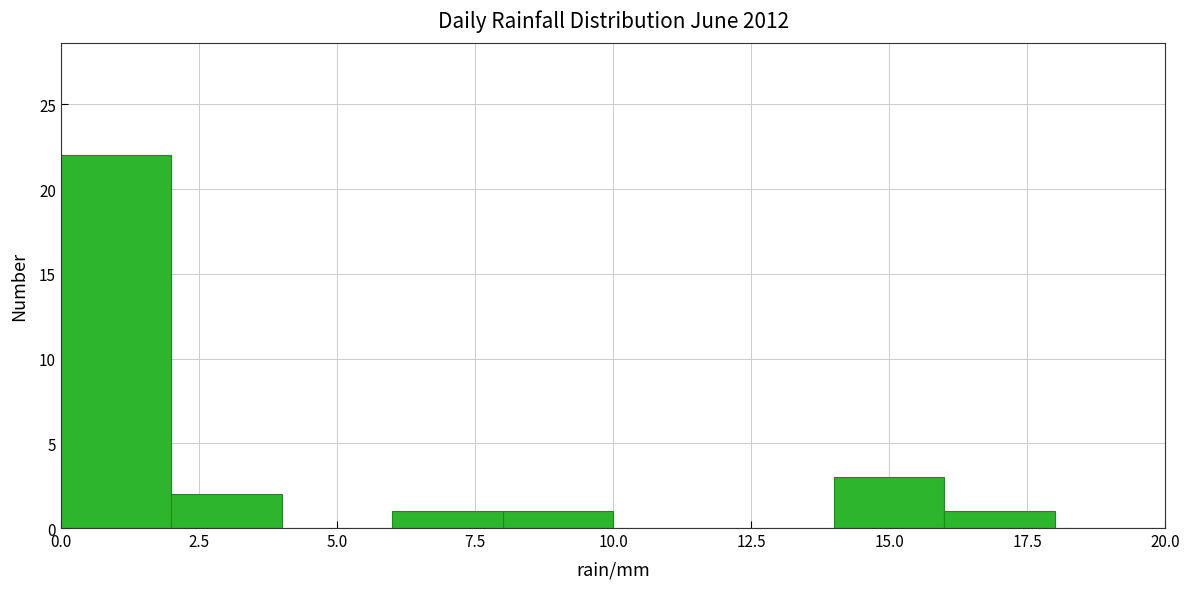

Over which range of the x-axis is the bar tallest?

0 to 2